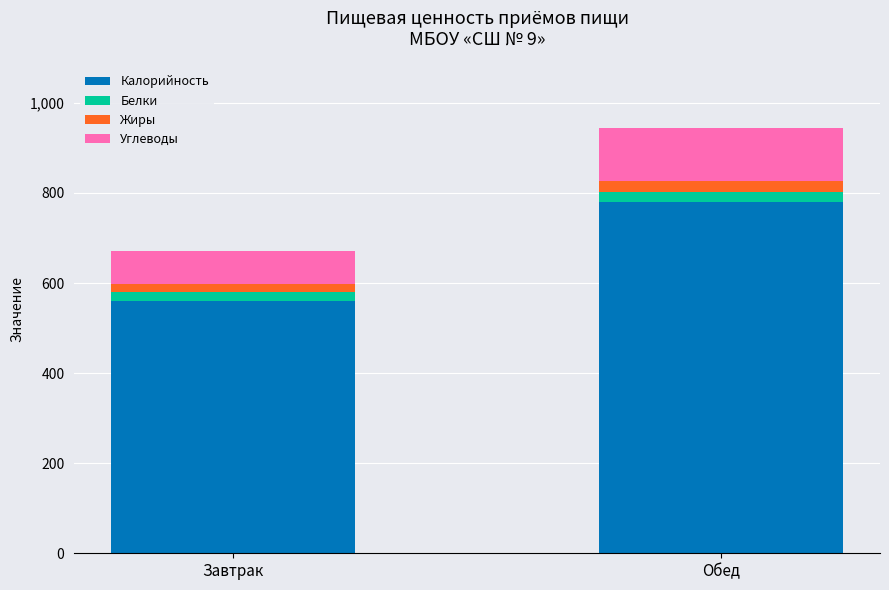

Where is Калорийность nearest to the value 669?

Завтрак